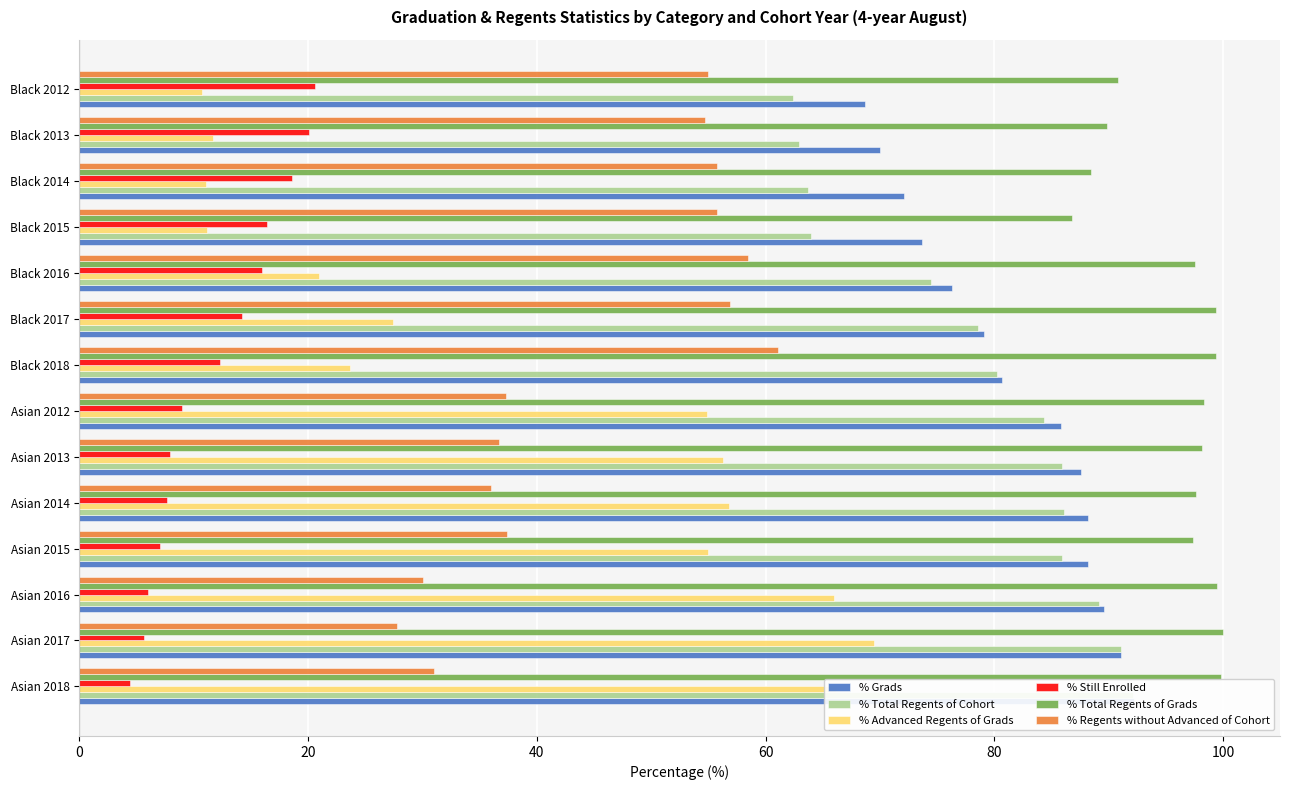

What is the value of the % Grads bar at the 10th from the left?

76.3